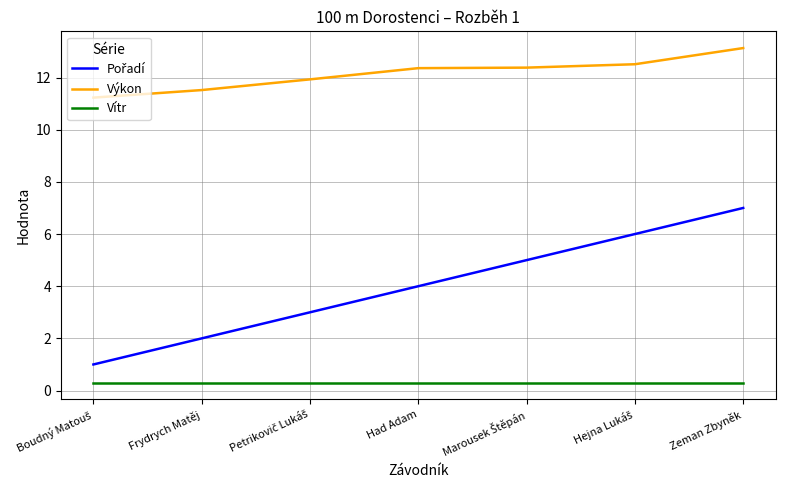

True or false: Výkon and Vítr intersect in this chart.

False